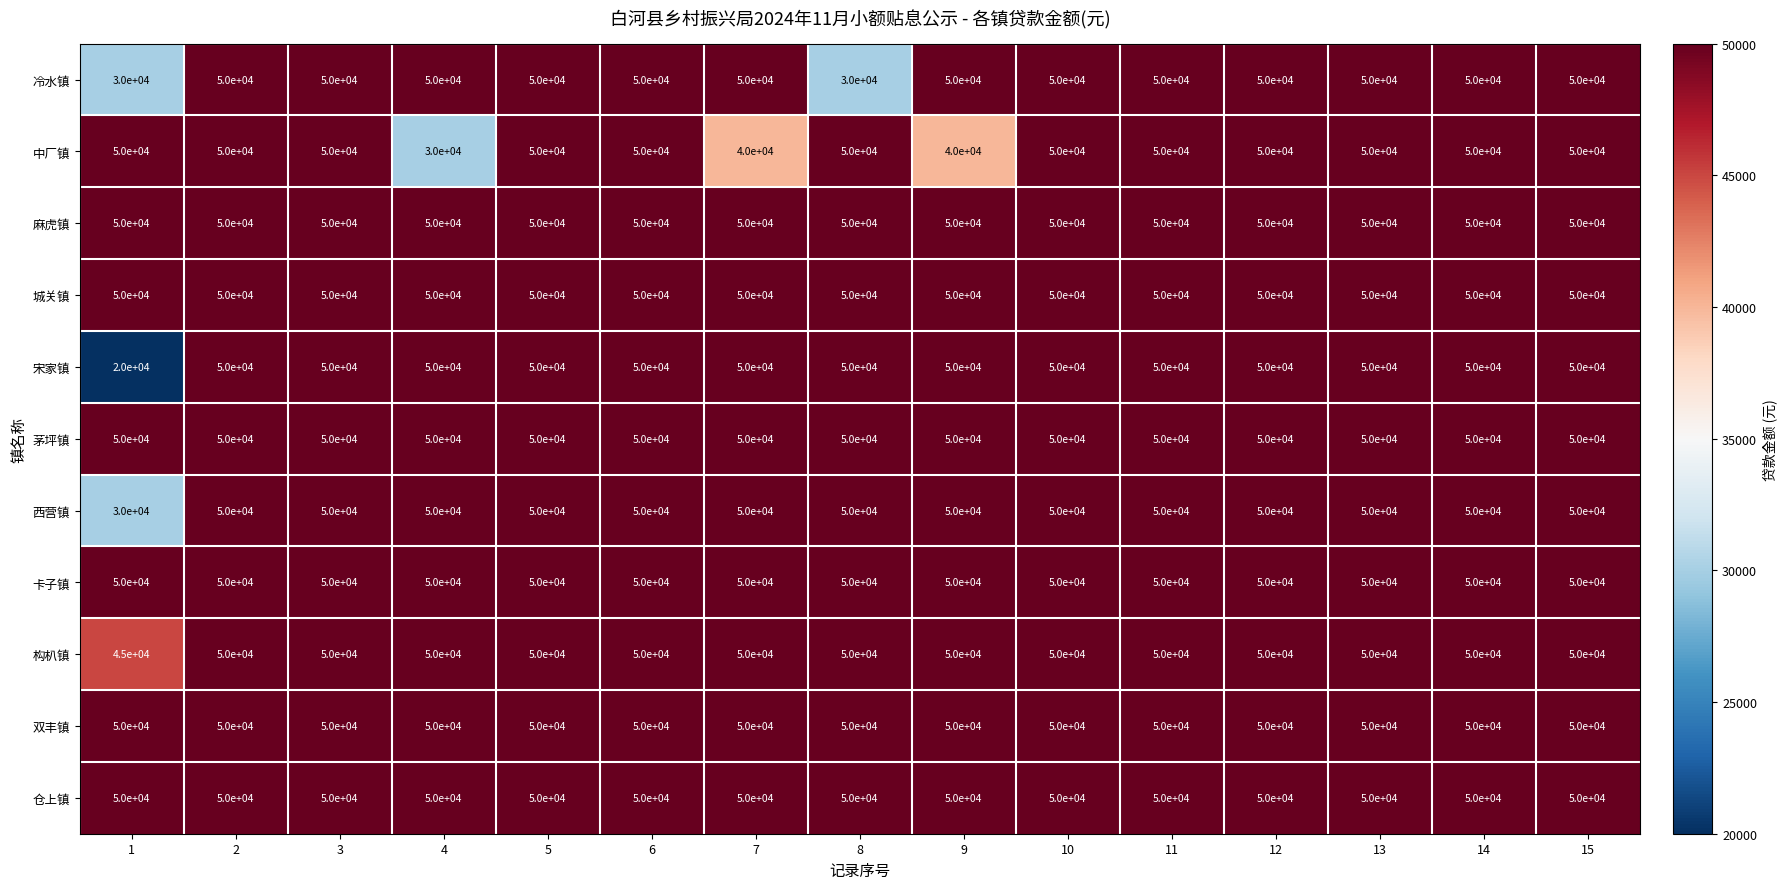

What is the lowest value of the 卡子镇 series?

50000